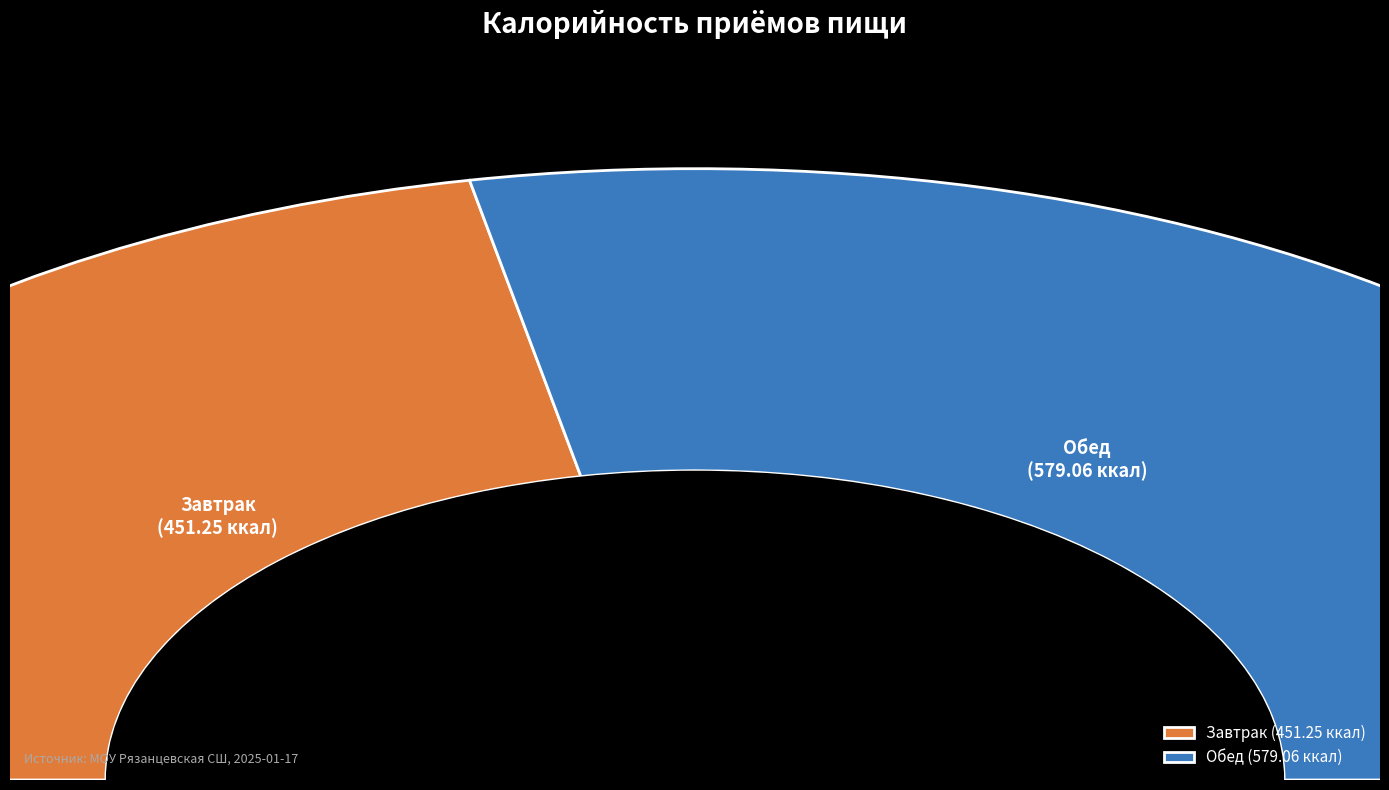

What is the change in value from Завтрак to Обед?

+127.8